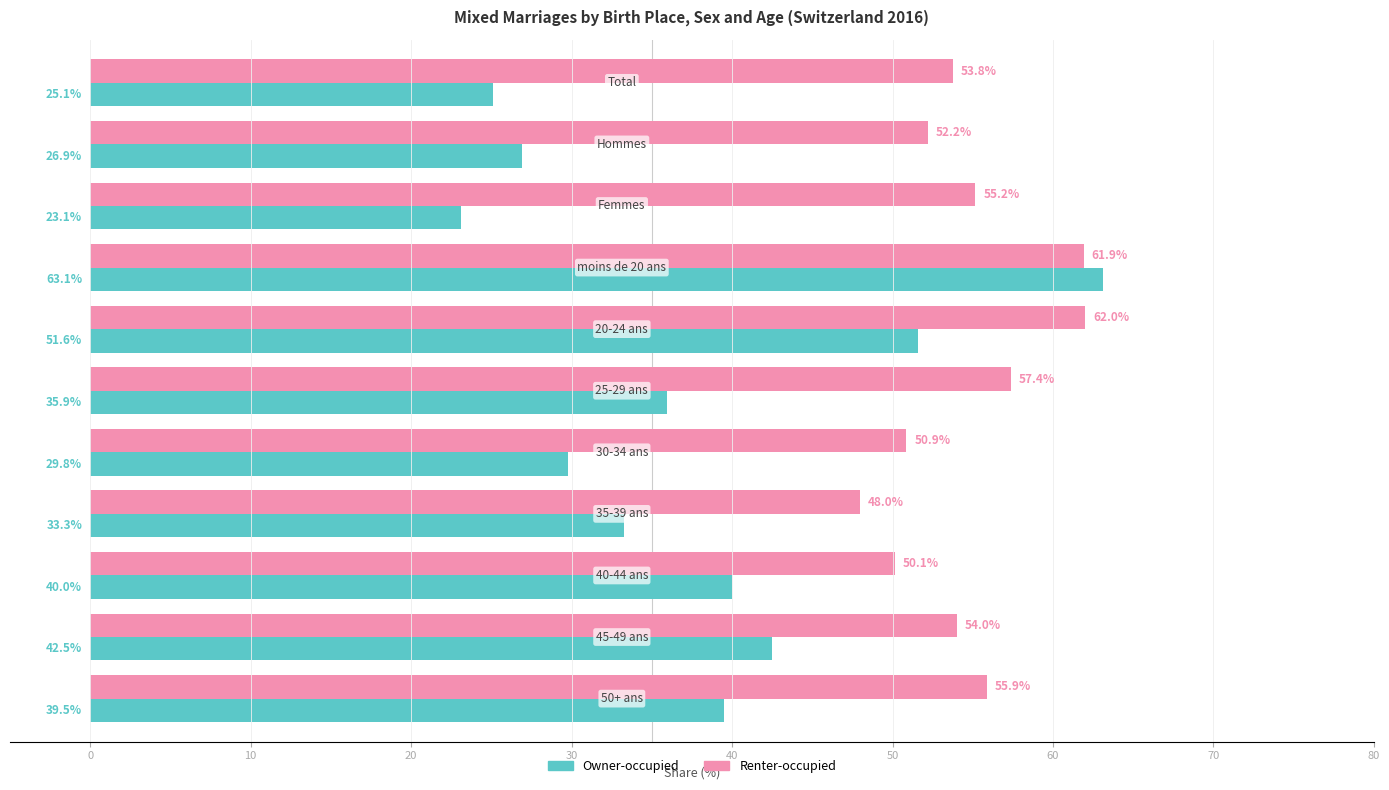

What is the approximate value of Renter-occupied at 20-24 ans?

62.0